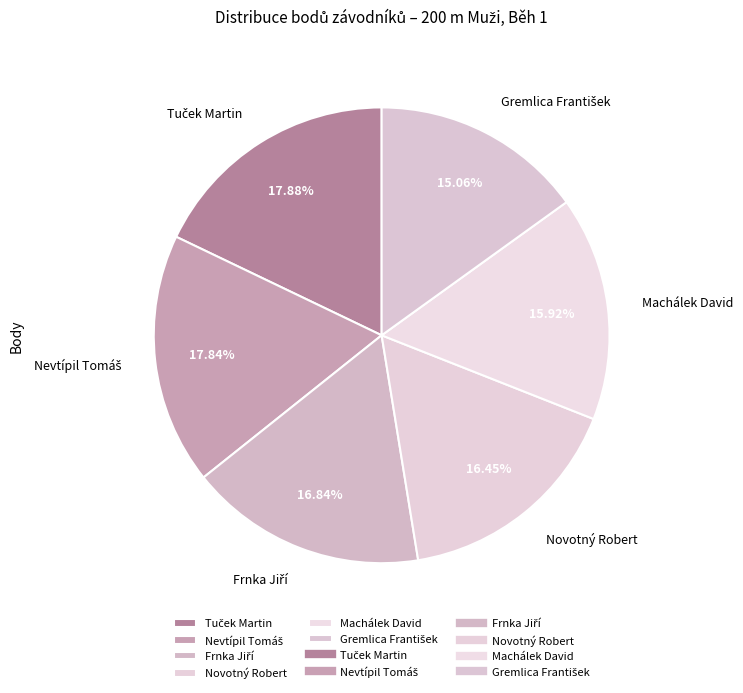

To the nearest percent, what is the average slice percentage?

17%